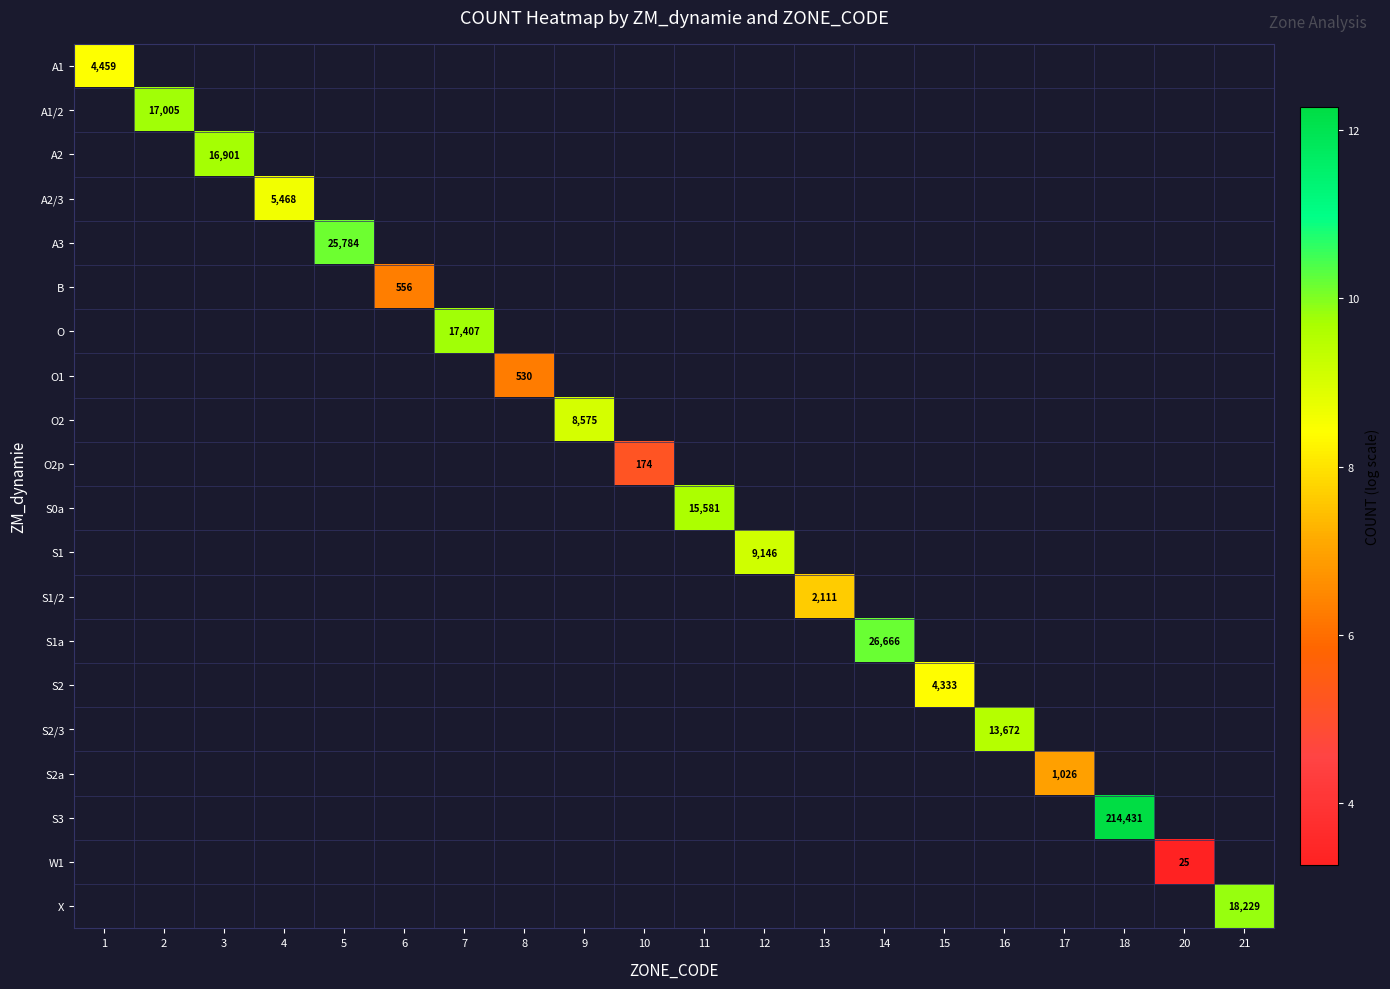

Which label corresponds to the largest value in the chart?

18